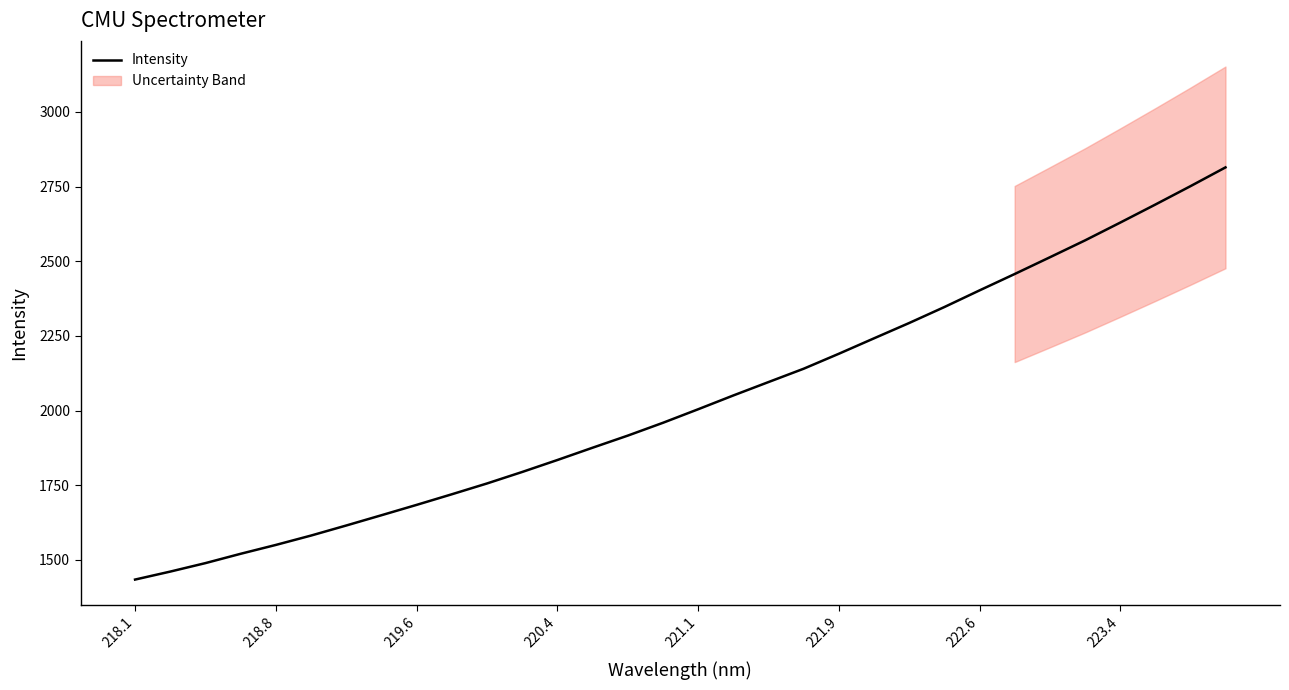

Is it true that Intensity equals 1834.7 at 220.4?

True